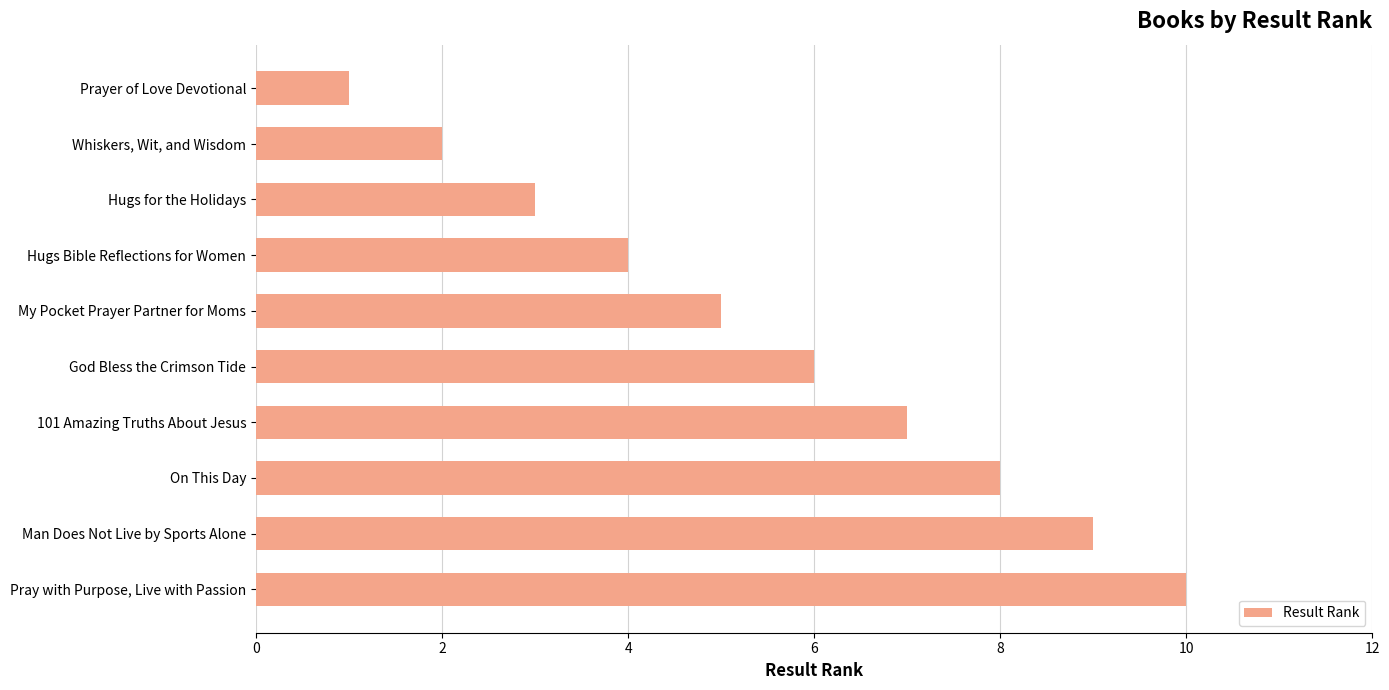

The chart shows a value of 1 at Hugs Bible Reflections for Women. True or false?

False